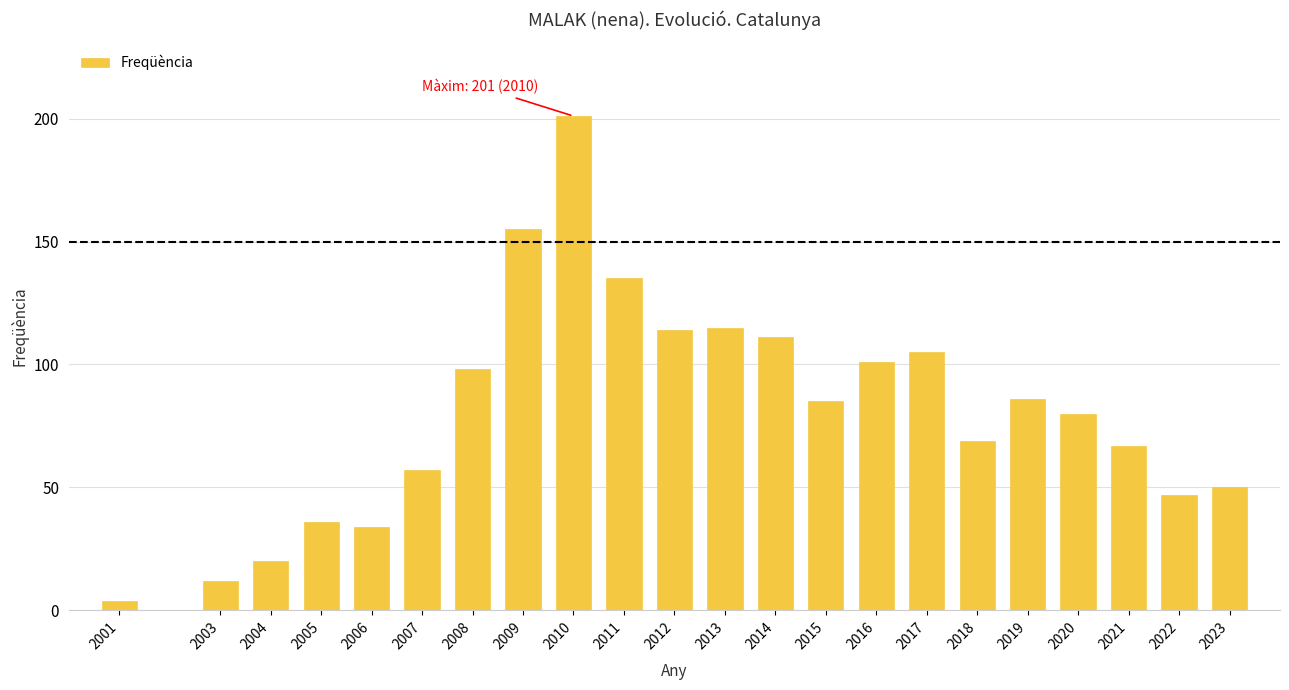

Reading left to right, extract all data points from this chart.

2001=4	2003=12	2004=20	2005=36	2006=34	2007=57	2008=98	2009=155	2010=201	2011=135	2012=114	2013=115	2014=111	2015=85	2016=101	2017=105	2018=69	2019=86	2020=80	2021=67	2022=47	2023=50